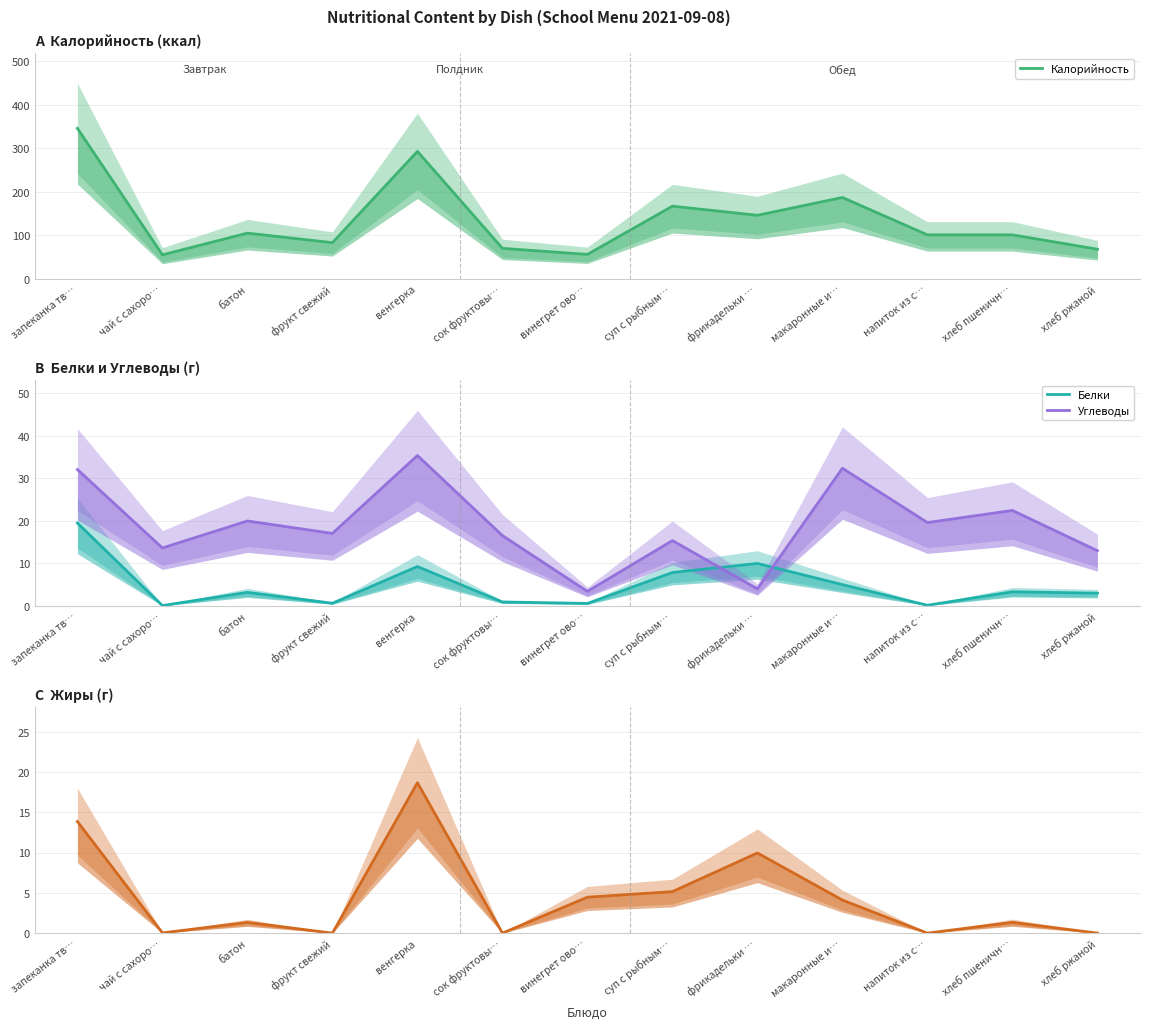

What is the sum of all Жиры values?

58.9